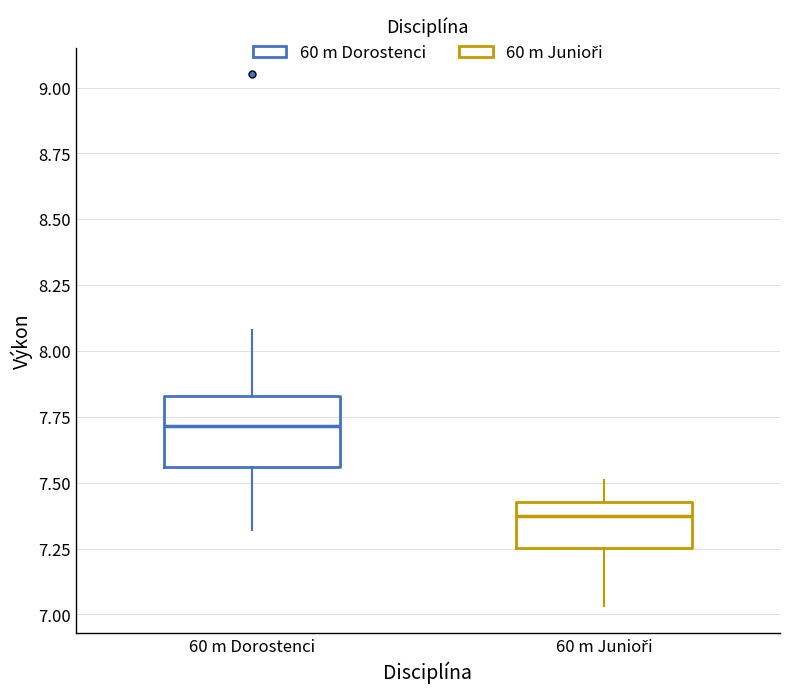

Which box's median line is the lowest?

60 m Junioři